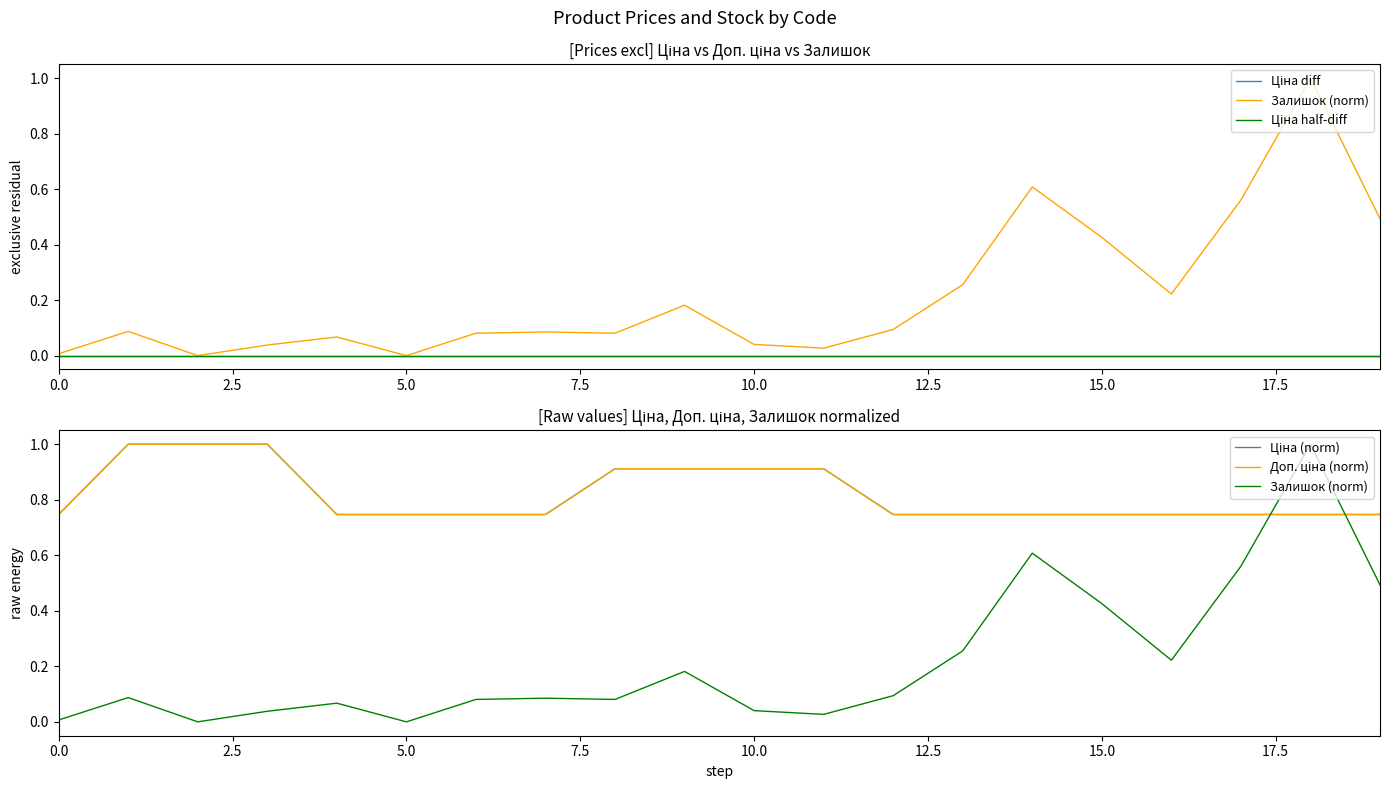

What are all the series names shown in the legend?

Ціна diff, Залишок (norm), Ціна half-diff, Ціна (norm), Доп. ціна (norm)